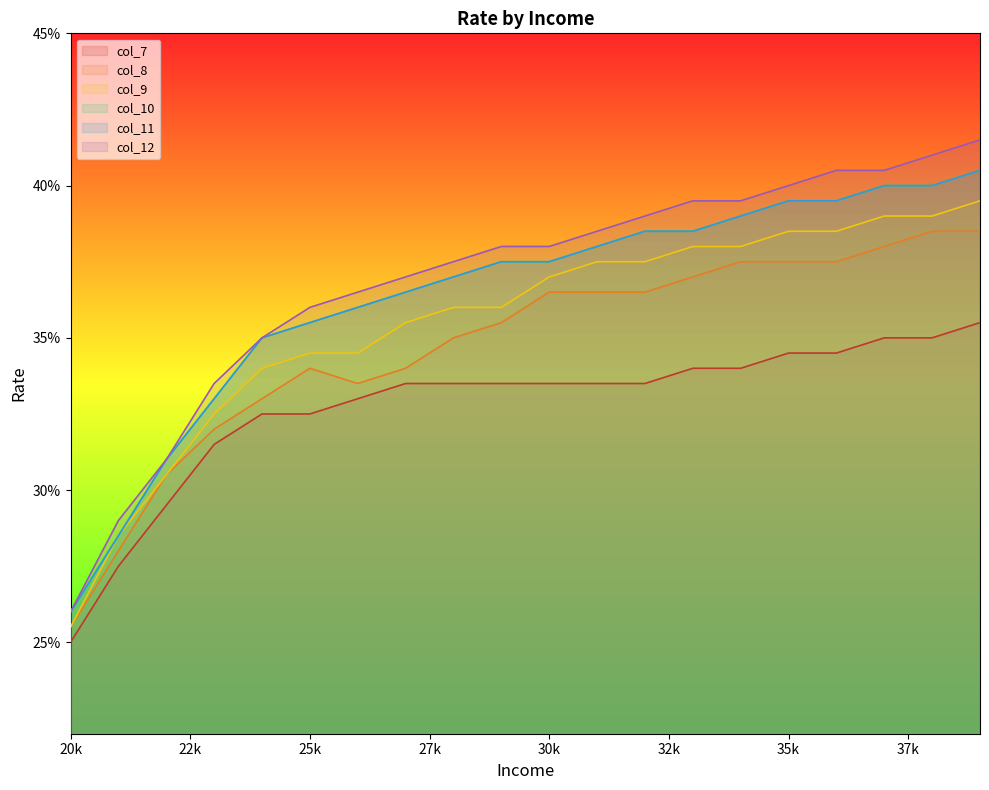

What is the value of the col_10 point at the 2nd from the left?

0.3